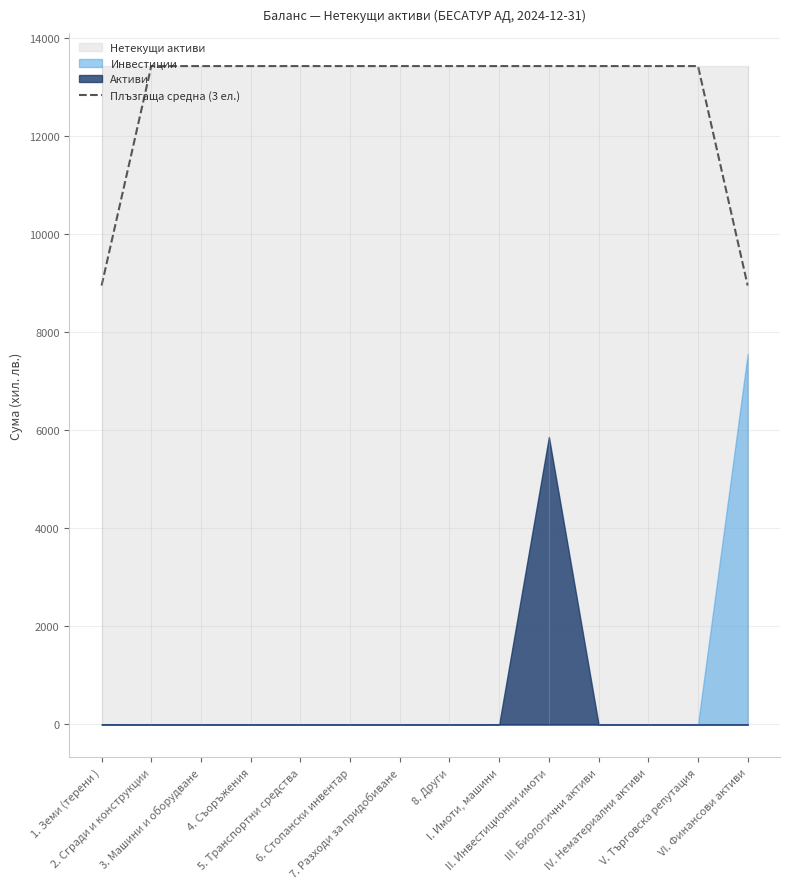

What is the maximum value shown in the chart?

13433.0